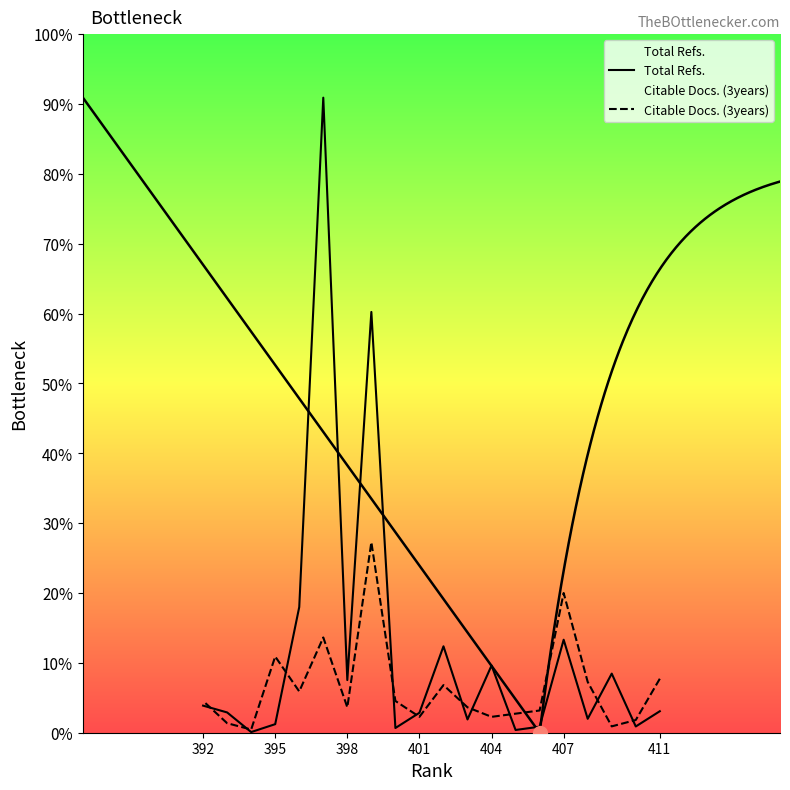

Which series contains the lowest Y value?

Total Refs.